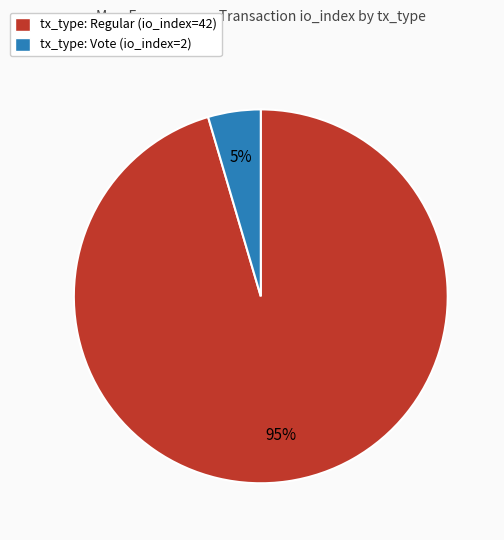

How many segments does this pie chart have?

2